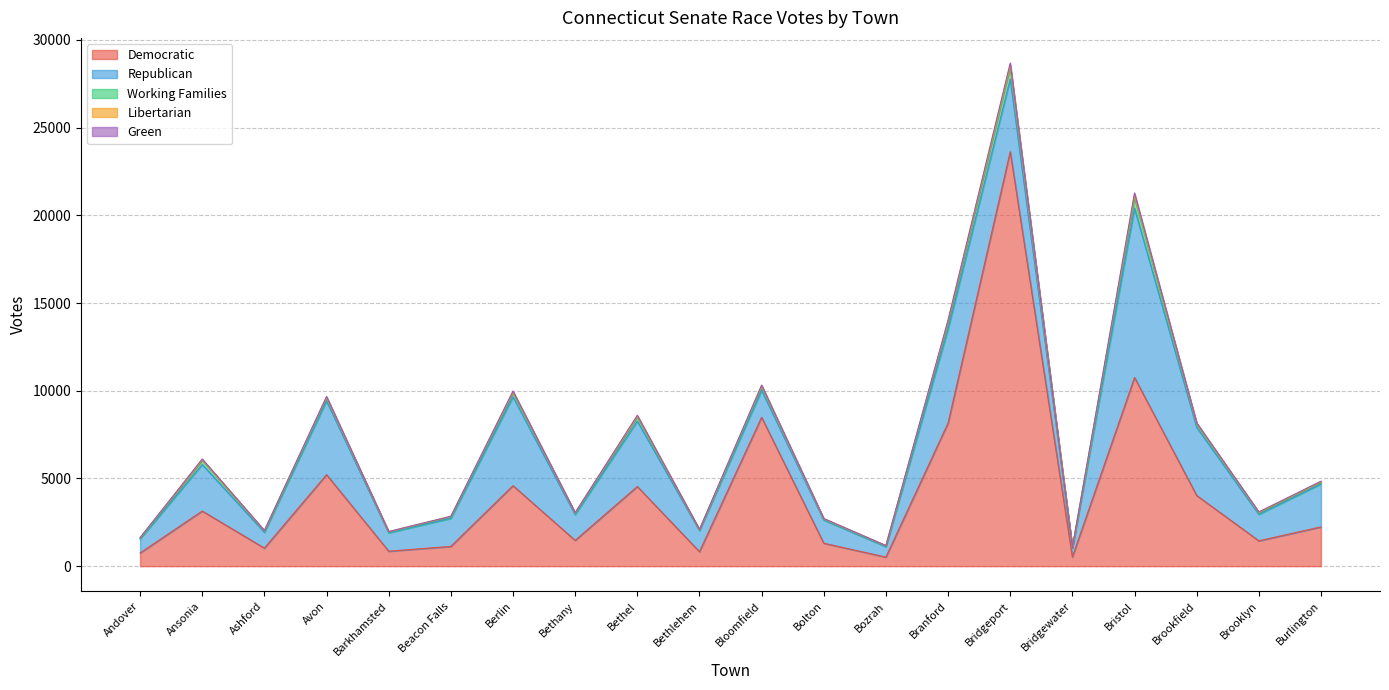

Which has a higher value, Bolton or Brooklyn?

Brooklyn